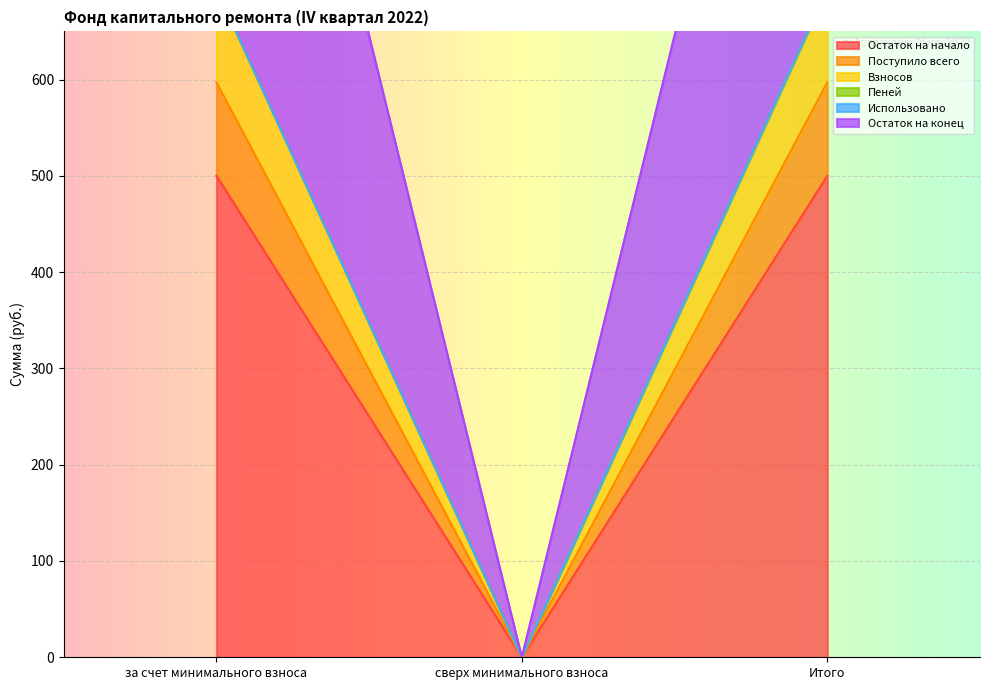

The Остаток на начало series shows 873.9 at Итого. True or false?

False